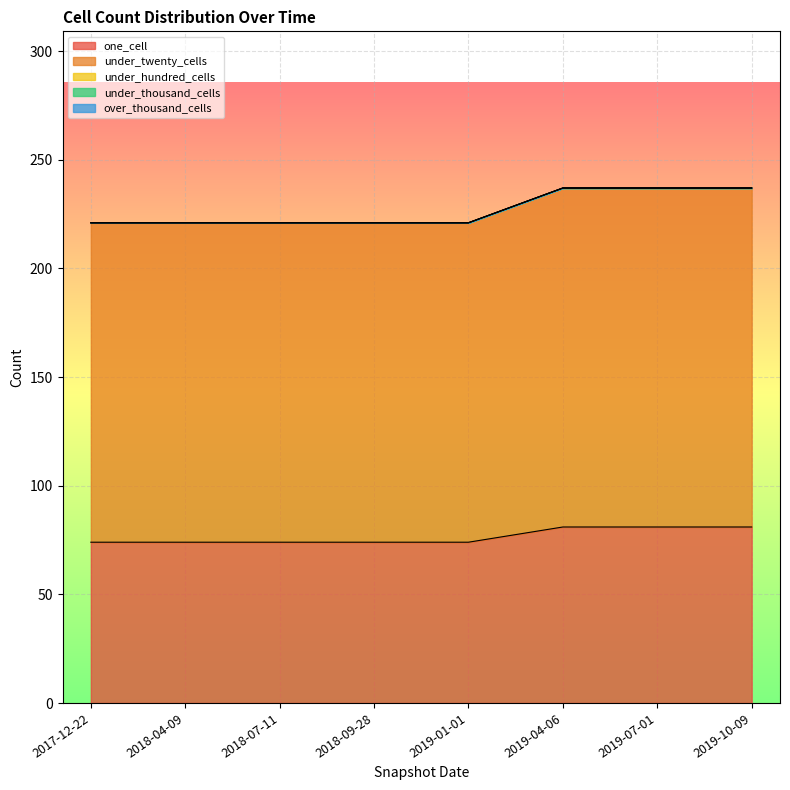

Is the value of one_cell at 2019-04-06 greater than the value of under_twenty_cells at 2019-07-01?

No